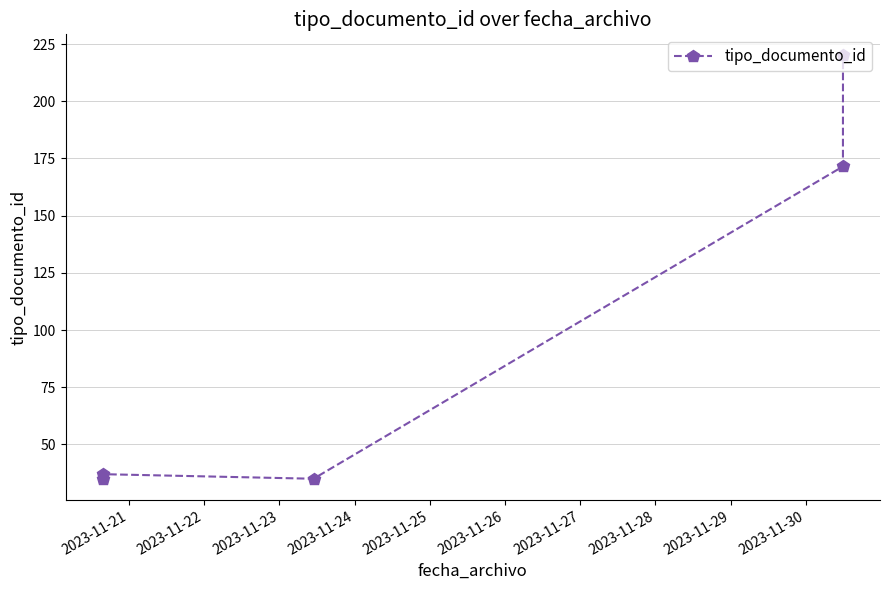

How many categories are shown in the chart?

5